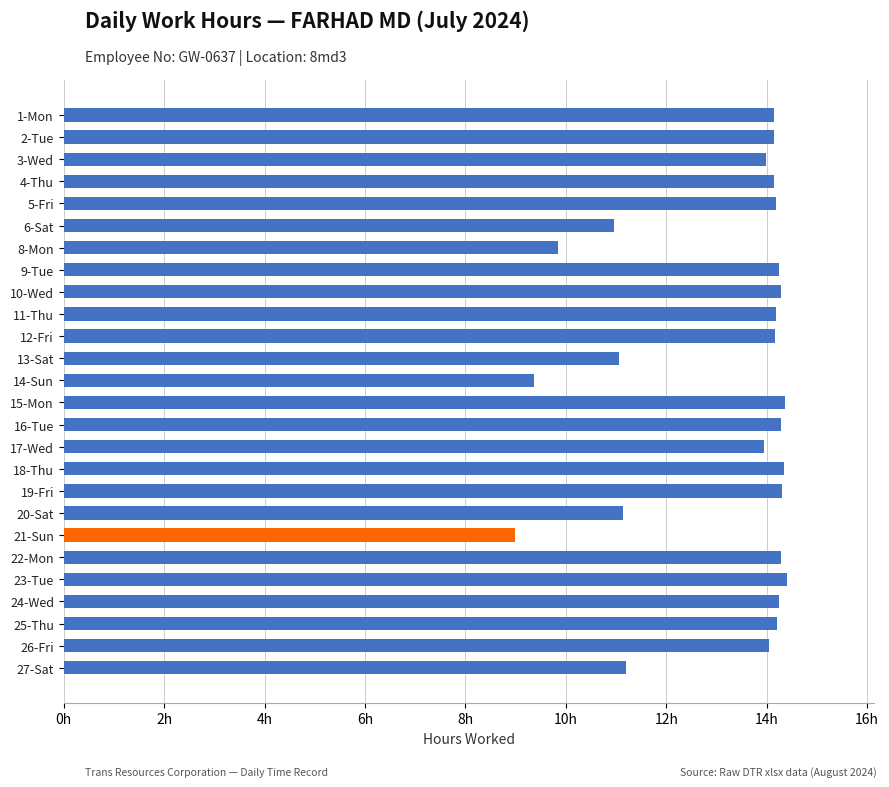

Does the chart contain stacked bars?

No